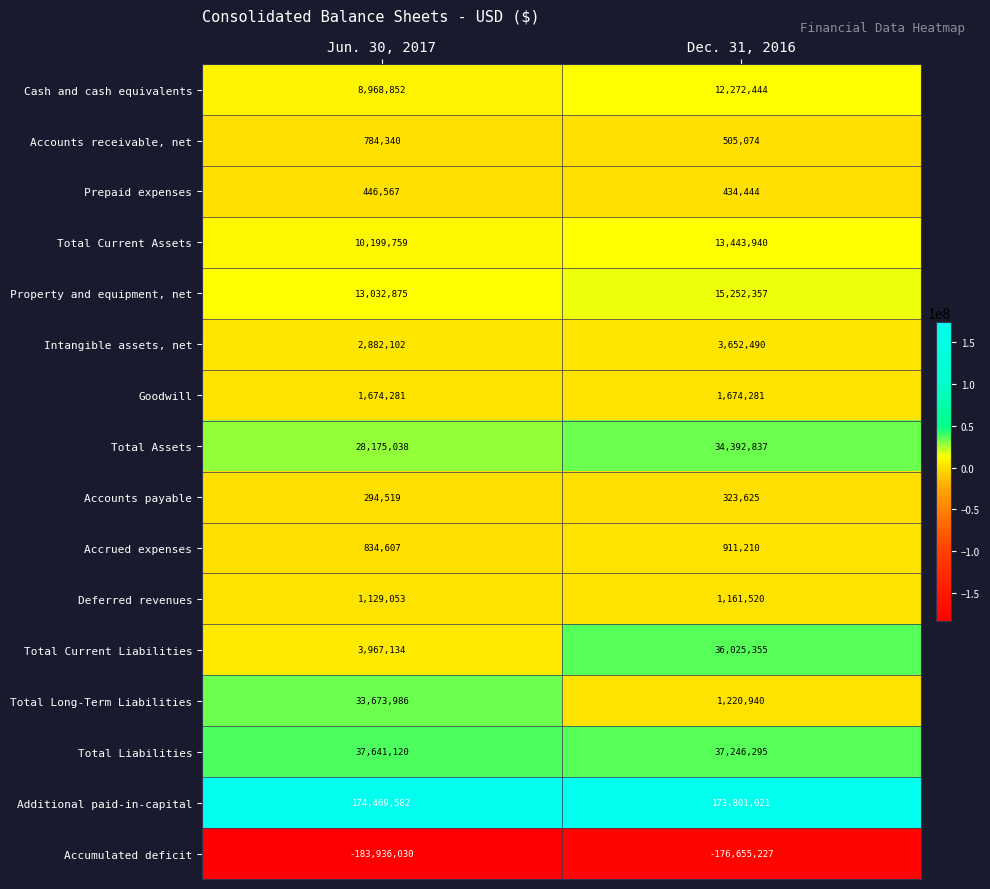

How many series are shown in this chart?

16